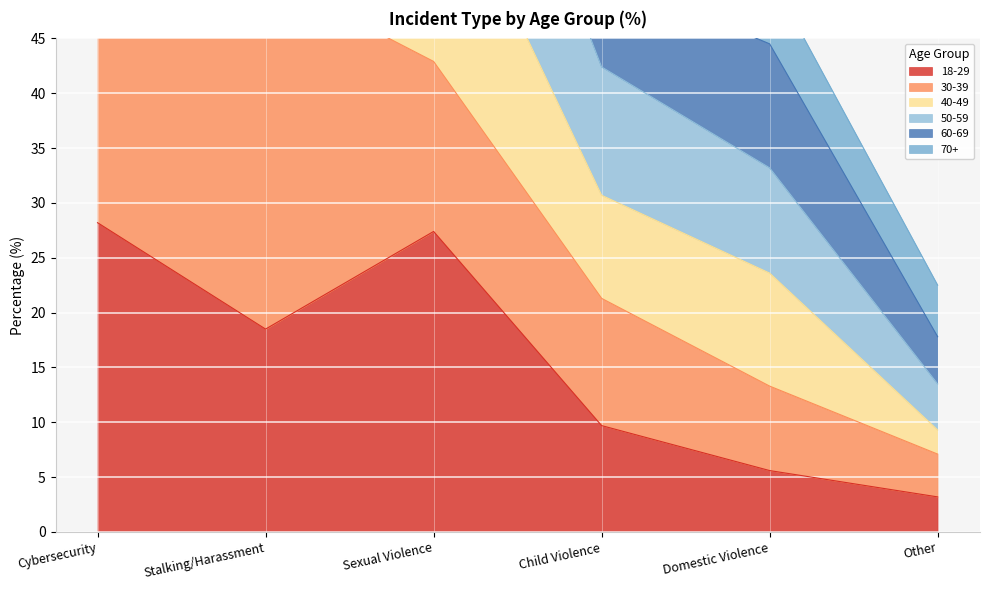

At which label does 18-29 first exceed 18?

Cybersecurity